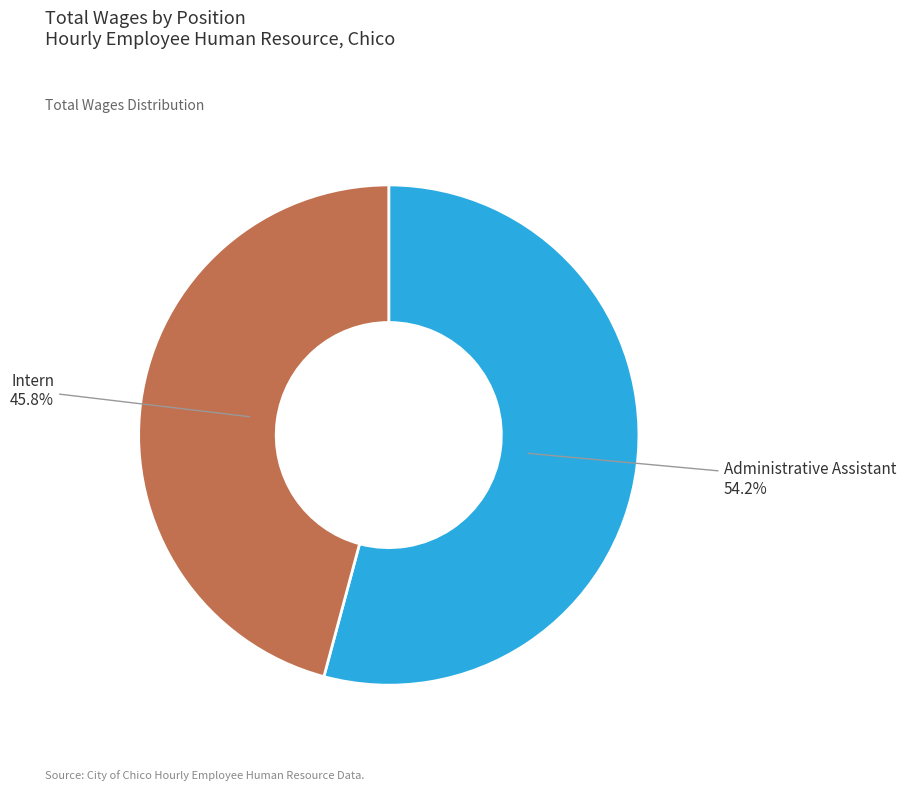

Is there any slice that represents more than half of the pie?

Yes